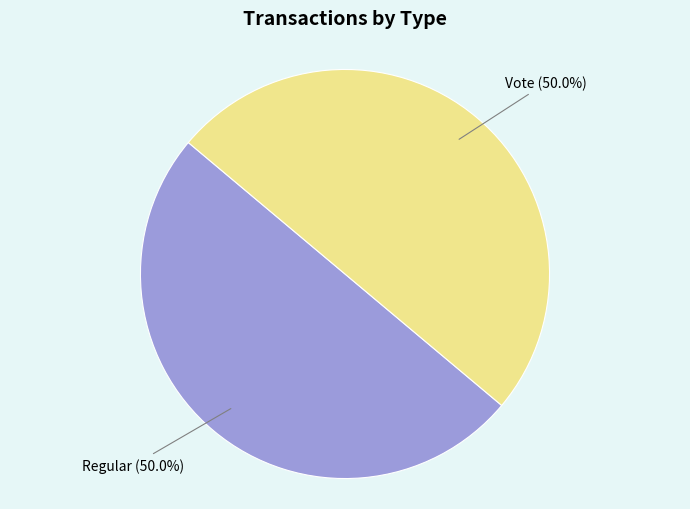

True or false: Vote accounts for 50% of the total.

True